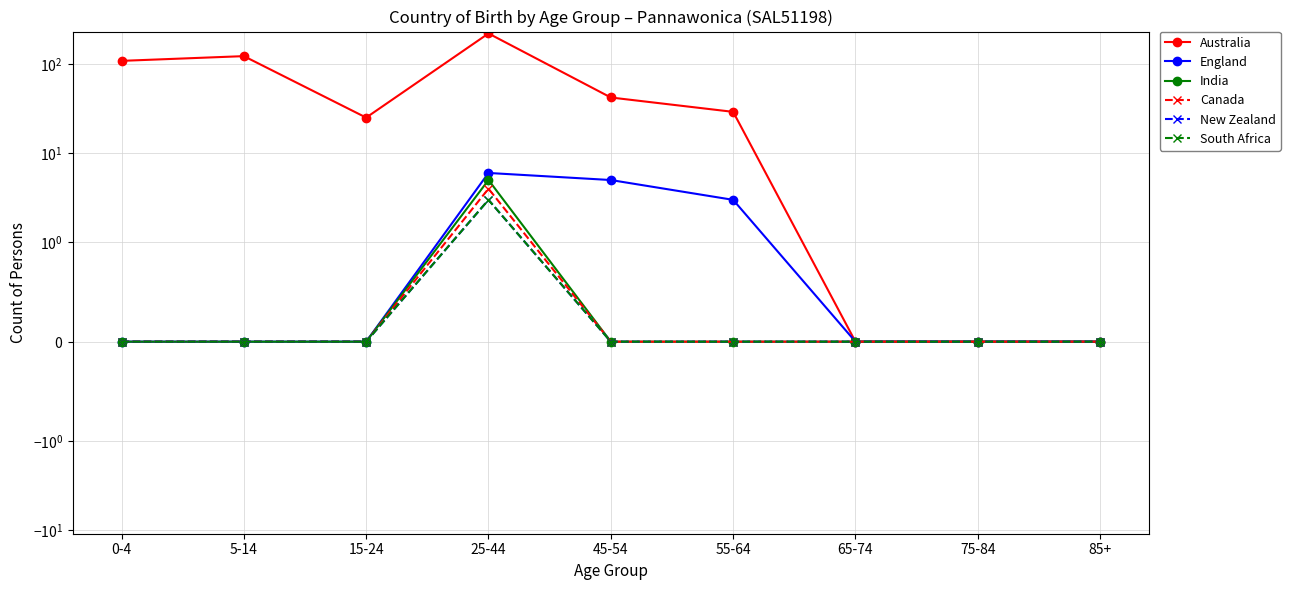

Reading left to right, extract all data points from this chart.

Australia: 0-4=108	5-14=122	15-24=25	25-44=219	45-54=42	55-64=29	65-74=0	75-84=0	85+=0
England: 0-4=0	5-14=0	15-24=0	25-44=6	45-54=5	55-64=3	65-74=0	75-84=0	85+=0
India: 0-4=0	5-14=0	15-24=0	25-44=5	45-54=0	55-64=0	65-74=0	75-84=0	85+=0
Canada: 0-4=0	5-14=0	15-24=0	25-44=4	45-54=0	55-64=0	65-74=0	75-84=0	85+=0
New Zealand: 0-4=0	5-14=0	15-24=0	25-44=3	45-54=0	55-64=0	65-74=0	75-84=0	85+=0
South Africa: 0-4=0	5-14=0	15-24=0	25-44=3	45-54=0	55-64=0	65-74=0	75-84=0	85+=0